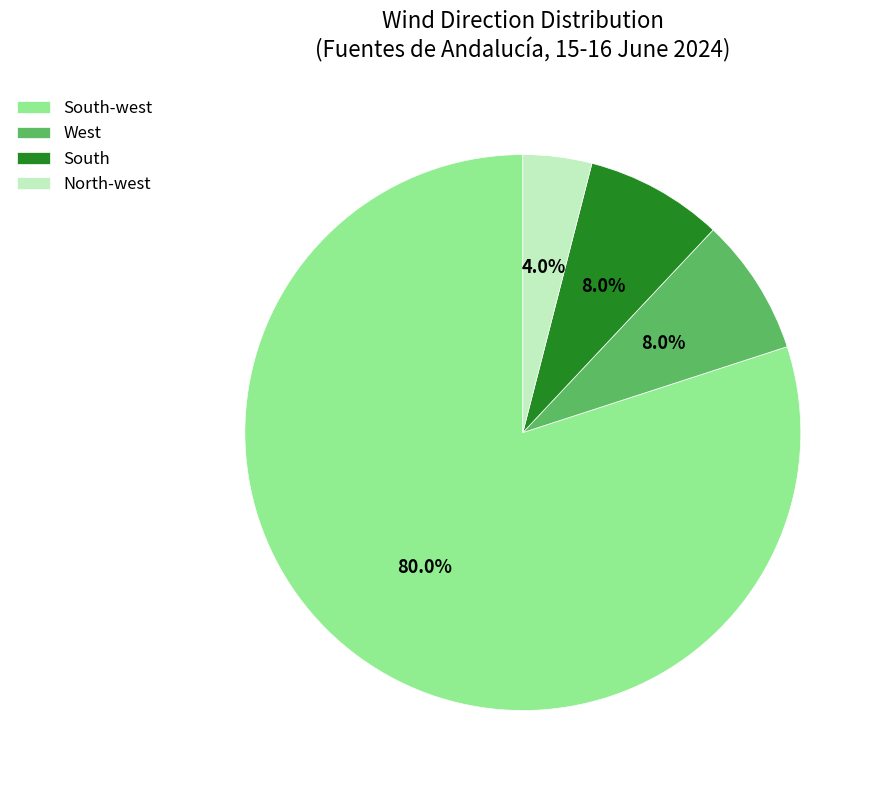

Approximately how many times larger is the value at West compared to South-west?

0.1